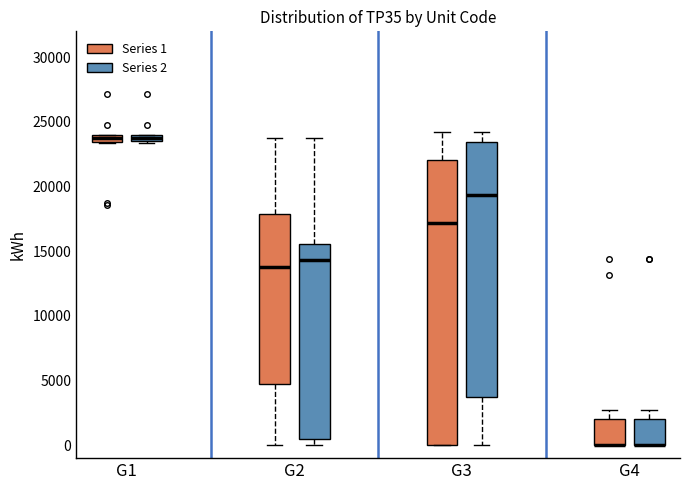

Which box is the tallest, from its lower edge to its upper edge?

G3 (Series 1)